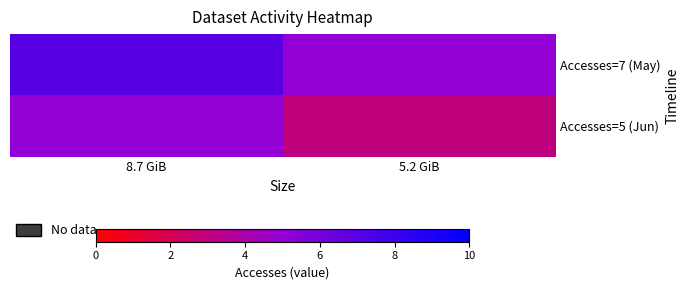

How many distinct data groups are displayed?

2